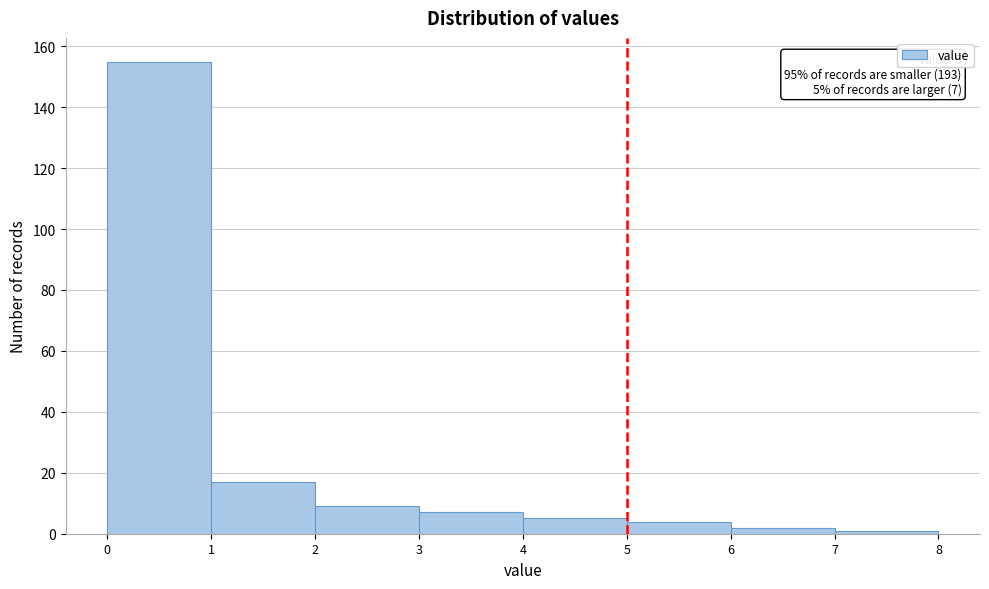

Which range on the x-axis has the tallest bar?

0 to 1